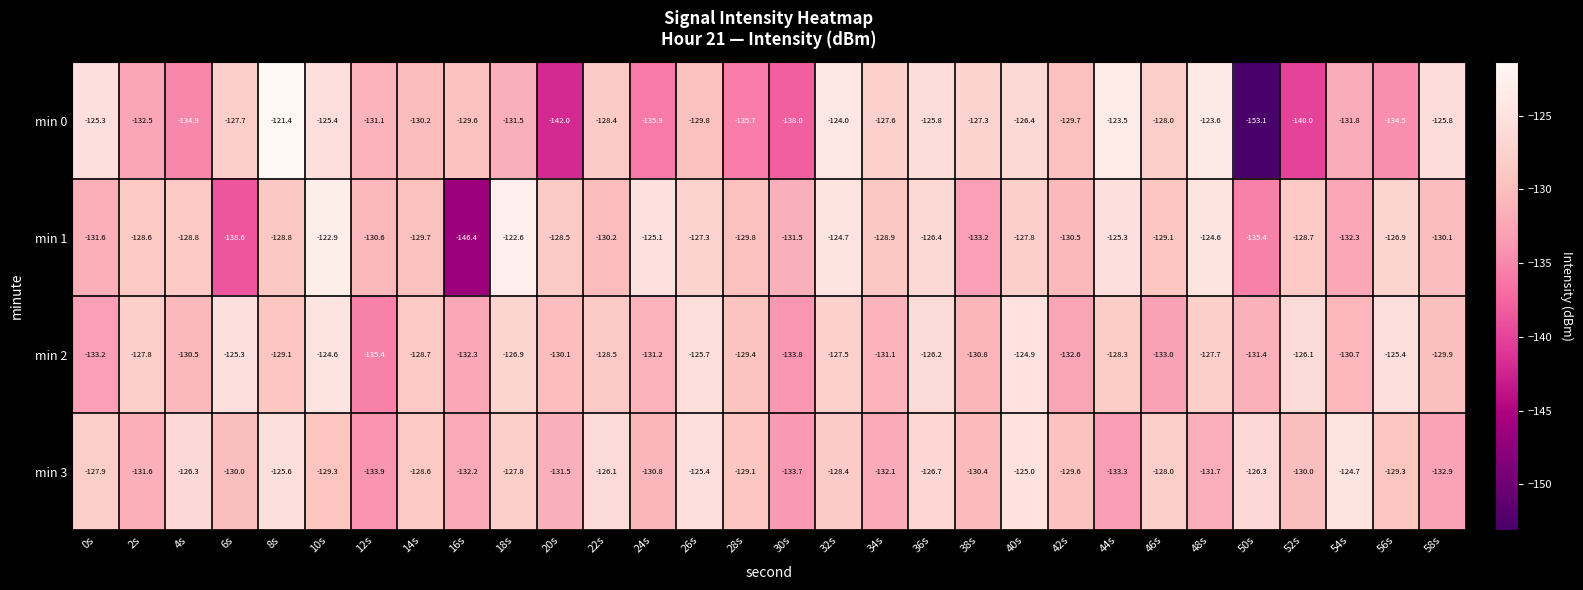

At which category is the sum across all series the highest?

10s